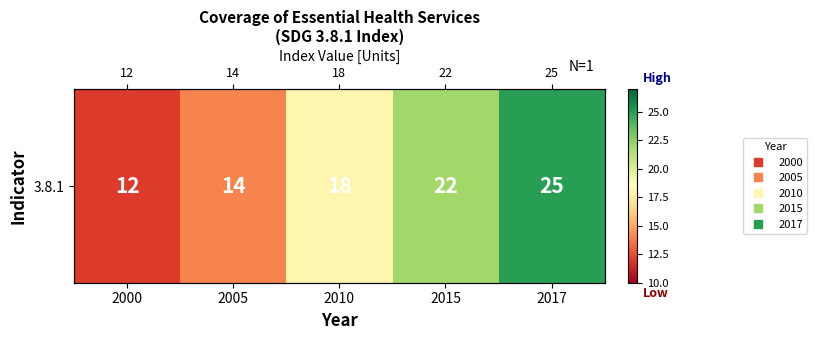

List the labels in order of value, largest first.

2017, 2015, 2010, 2005, 2000